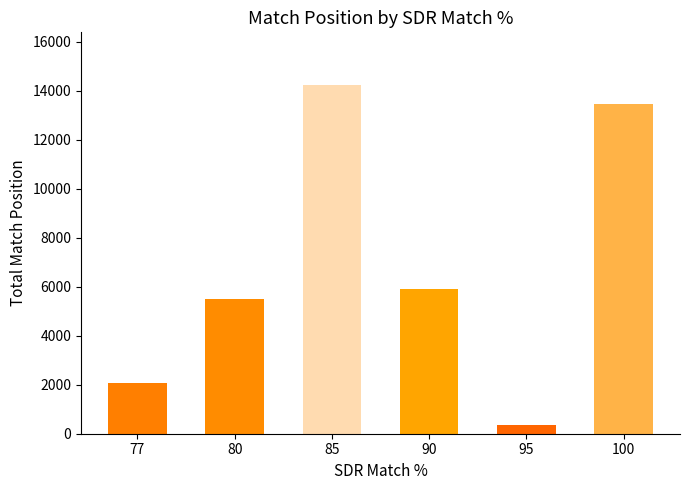

How many bars are there in total?

6